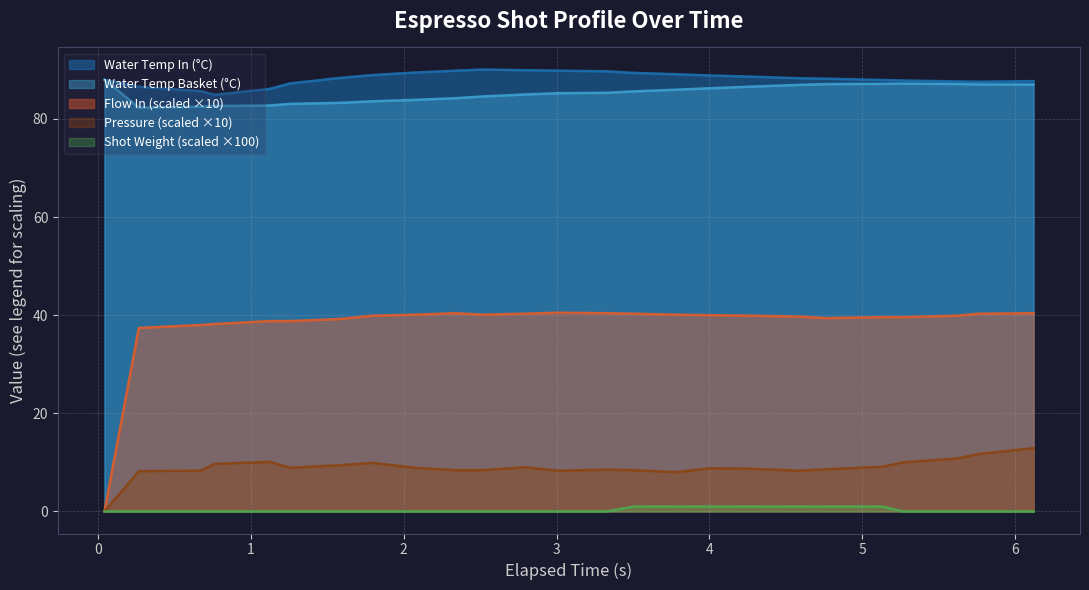

At how many categories does at least one series exceed 41?

25